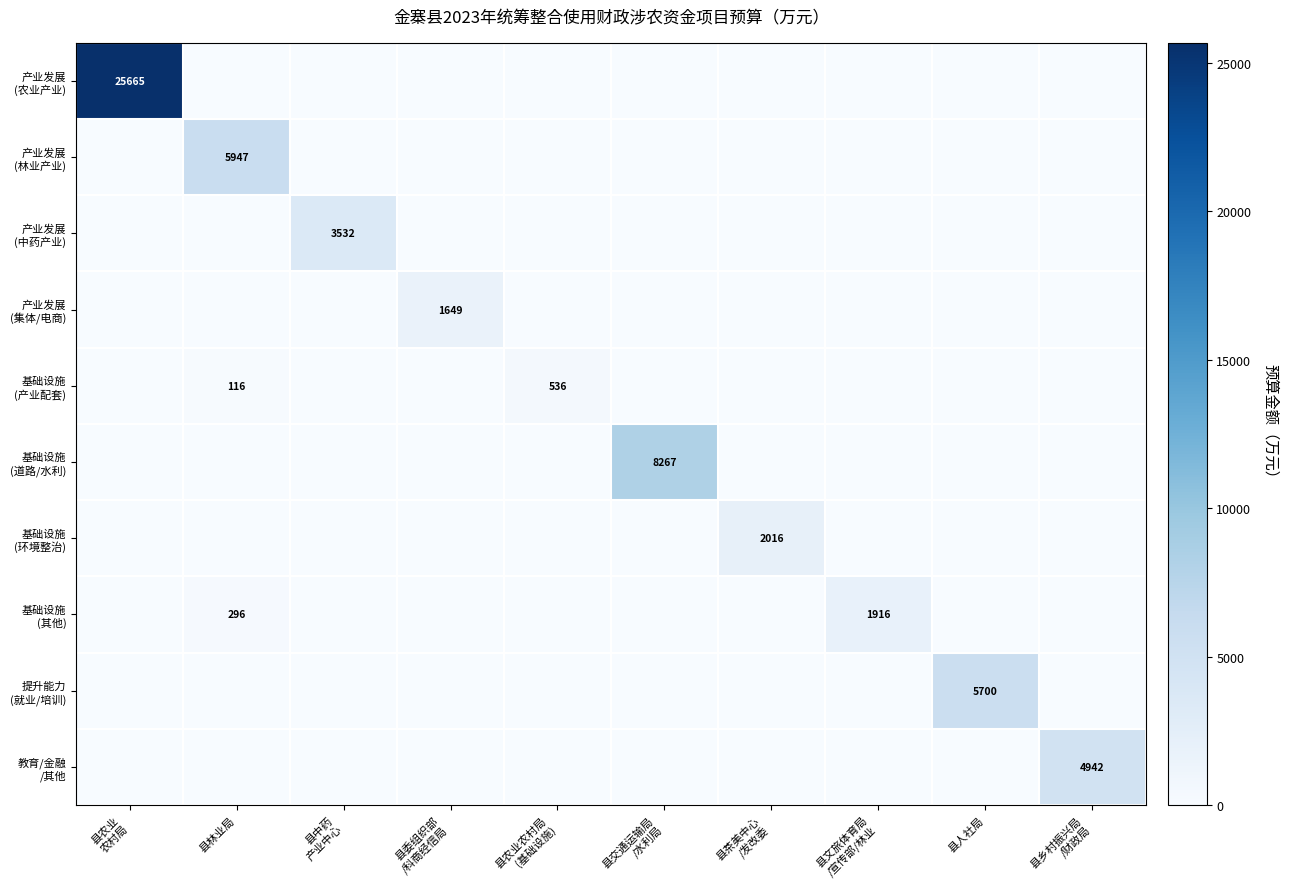

Which series changed the most between 县农业农村局 (基础设施) and 县乡村振兴局 /财政局?

教育/金融 /其他